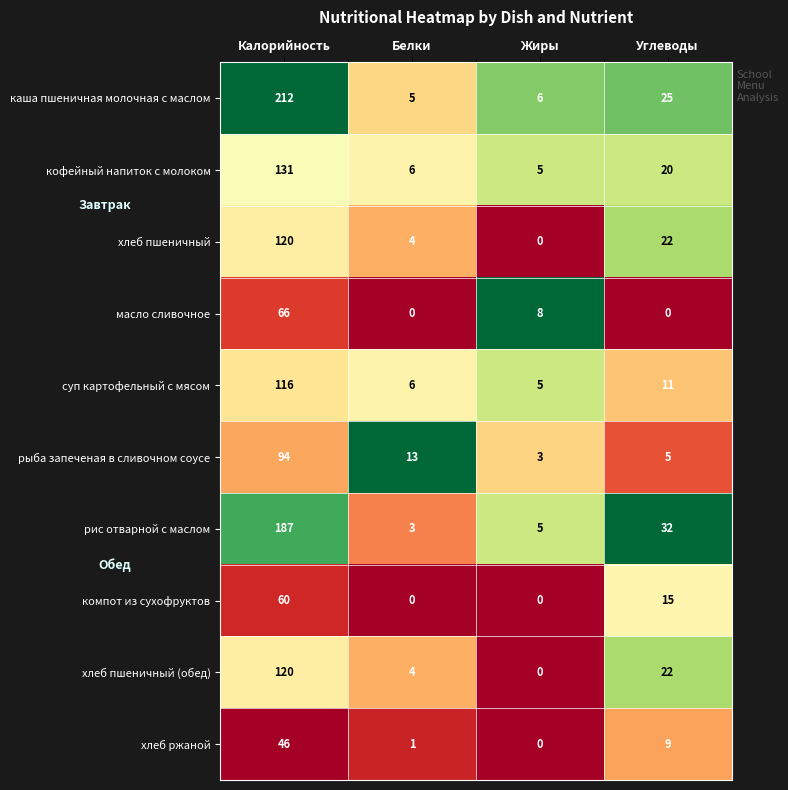

What is the total value across all series at Жиры?

32